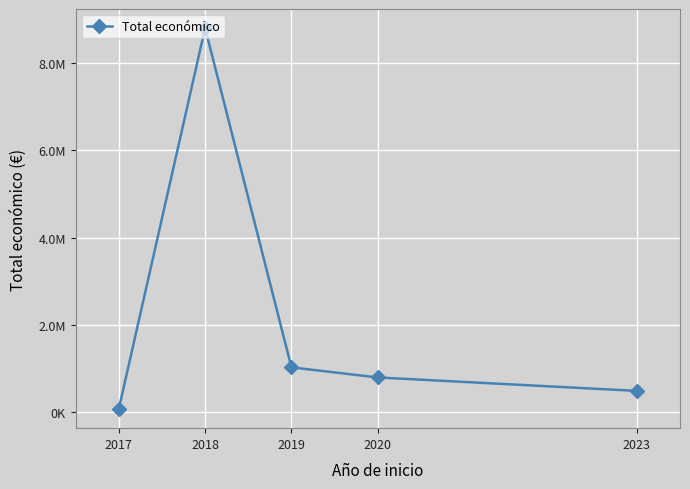

Is this an area chart (filled region under the line)?

No